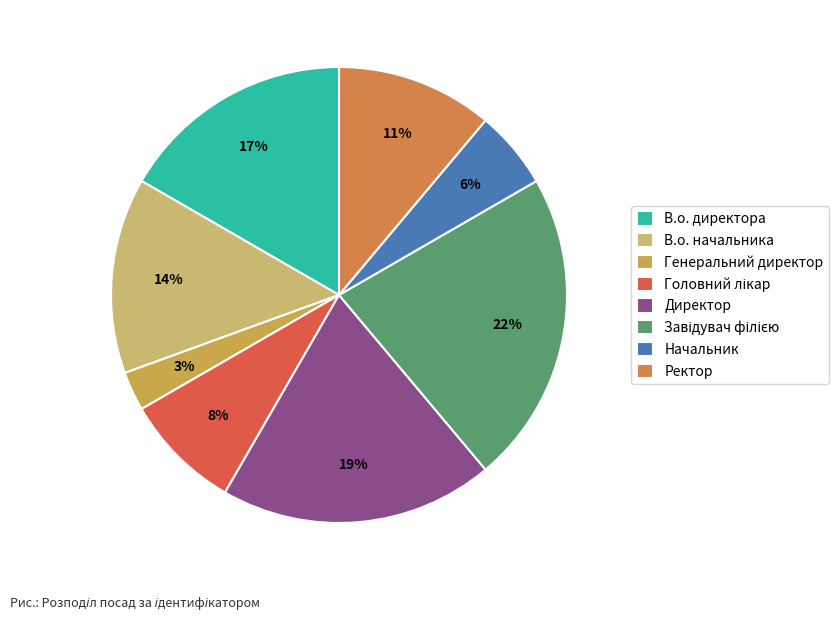

To the nearest percent, what is the combined percentage of Директор and Генеральний директор?

22%